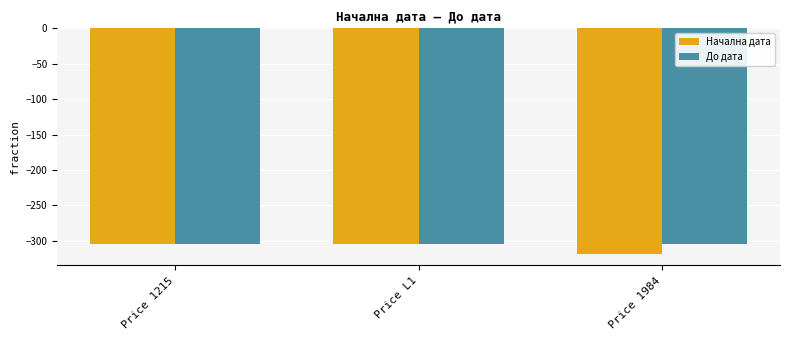

The До дата series shows -471 at Price 1984. True or false?

False